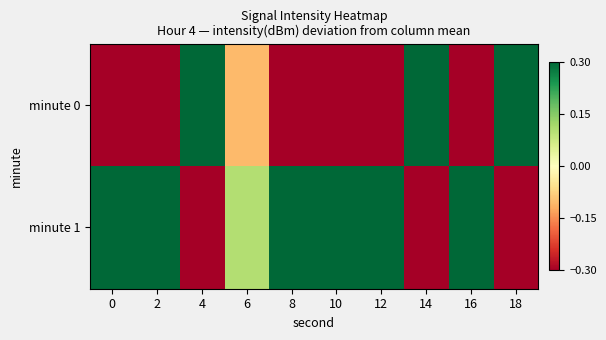

Rank the series by their average value, from lowest to highest.

minute 0, minute 1